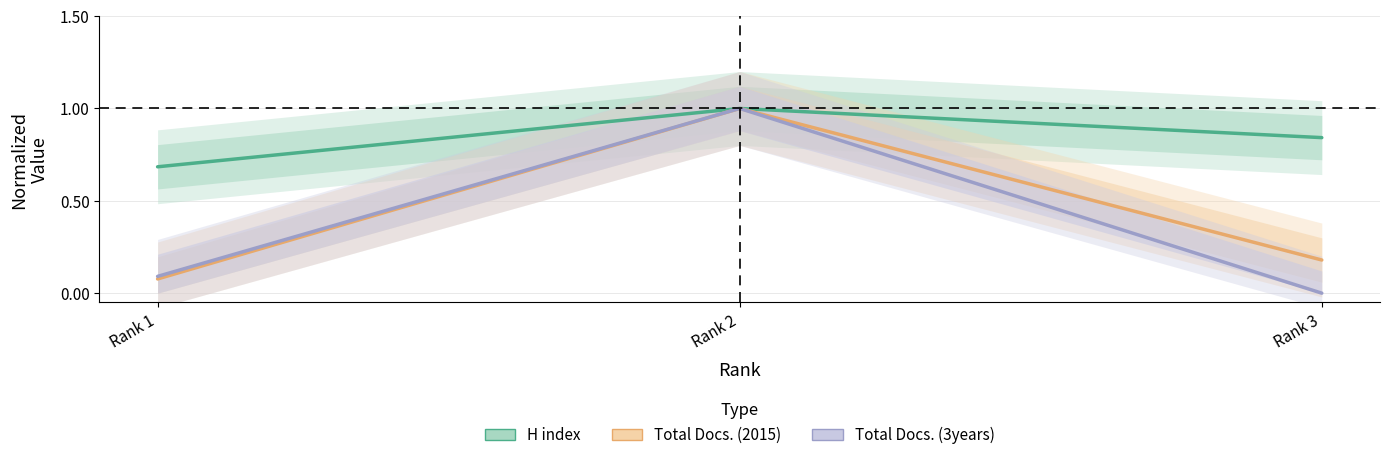

Reading right to left, extract all data points from this chart.

H index: 0.8	1.0	0.7
Total Docs. (2015): 0.2	1.0	0.1
Total Docs. (3years): 0.0	1.0	0.1